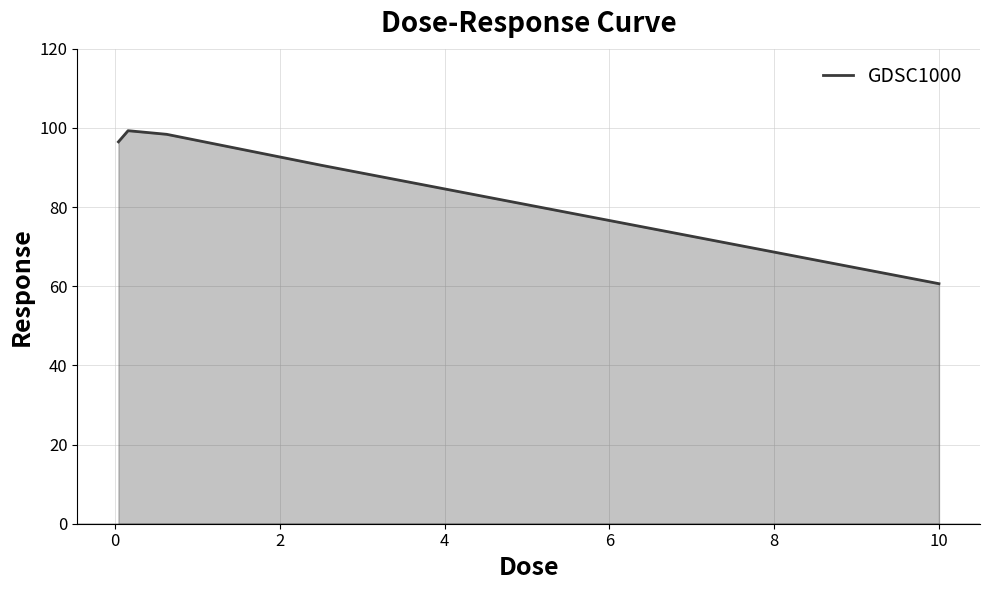

True or false: there are more than 2 points higher than both neighbors.

False